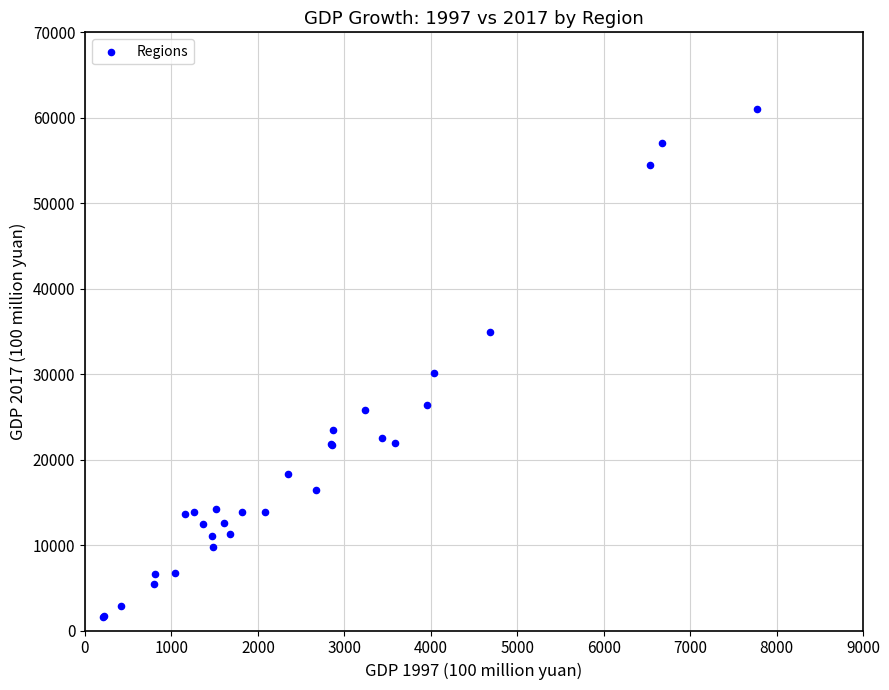

What Y value in the scatter plot is closest to 31353?

30136.1